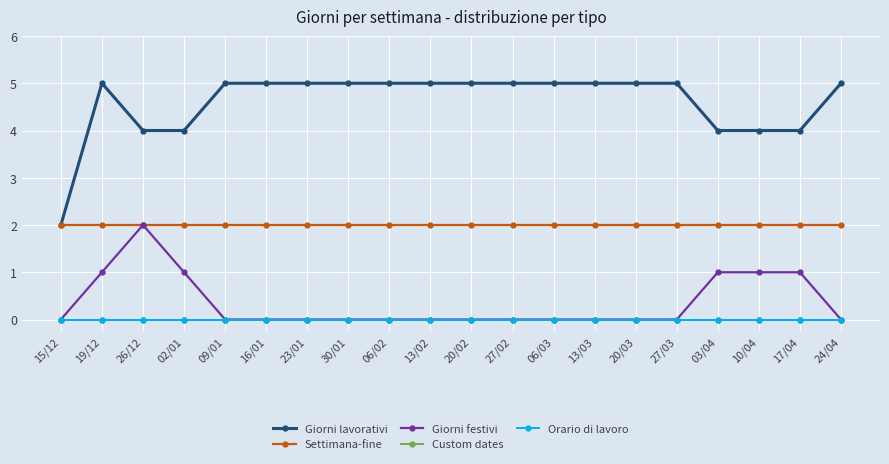

Where is the first local maximum for Giorni festivi?

26/12